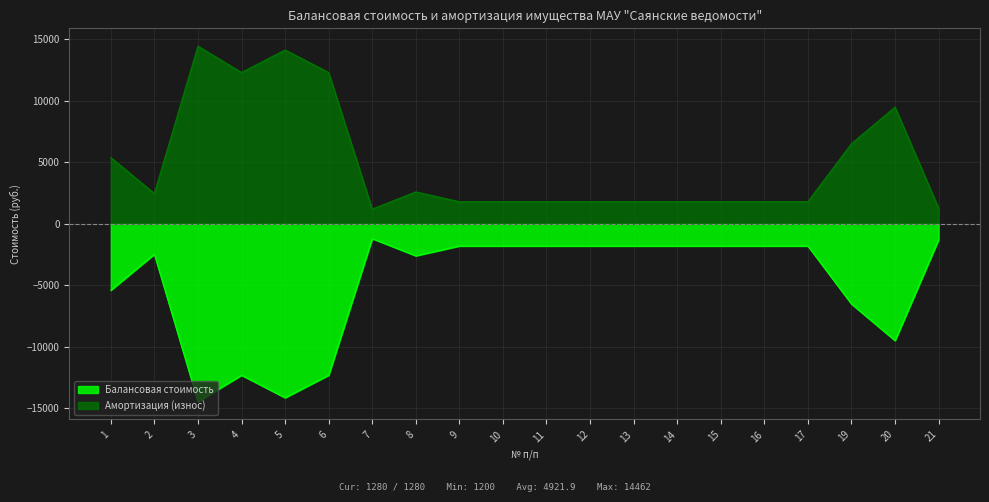

True or false: Амортизация (износ) has more than 2 interior local peaks.

True